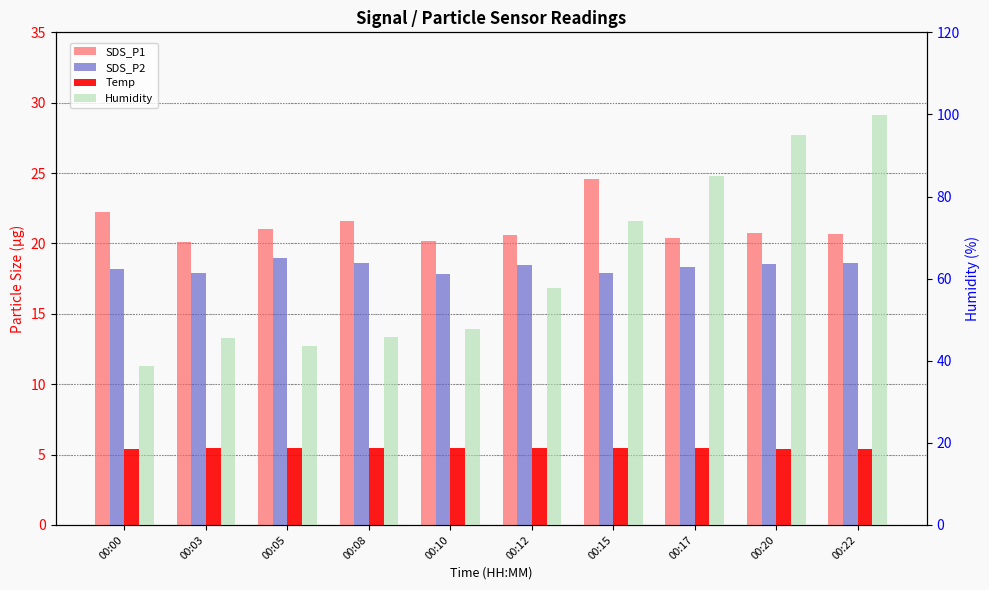

At how many categories does at least one series exceed 35?

10